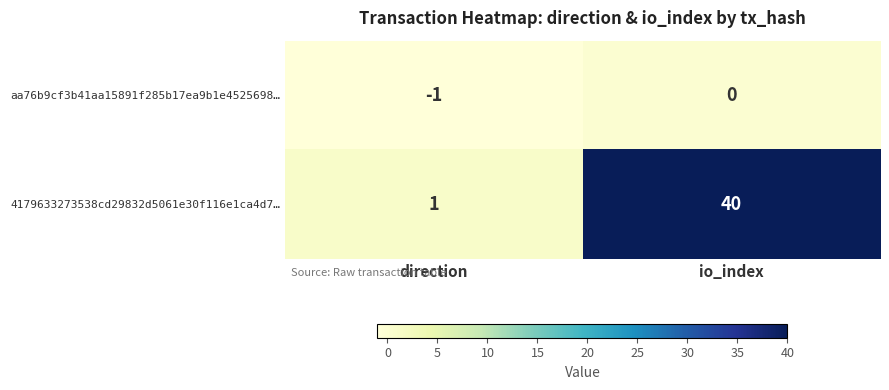

Which label corresponds to the smallest value in the chart?

direction